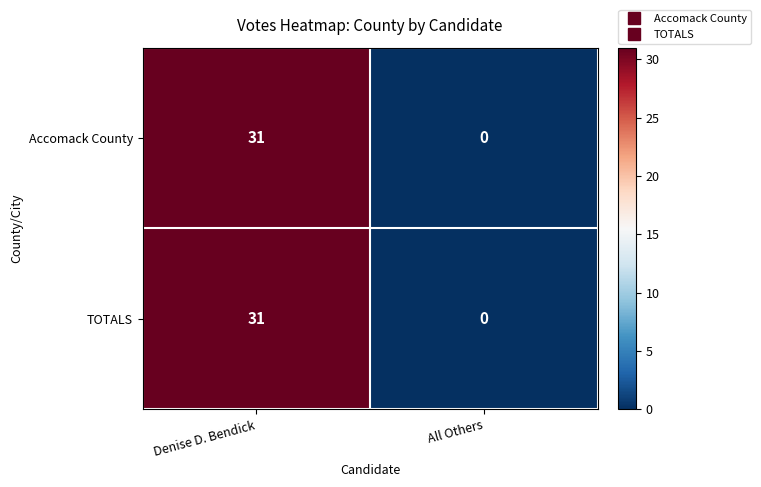

What value does the Accomack County series have at Denise D. Bendick, to the nearest 5?

30